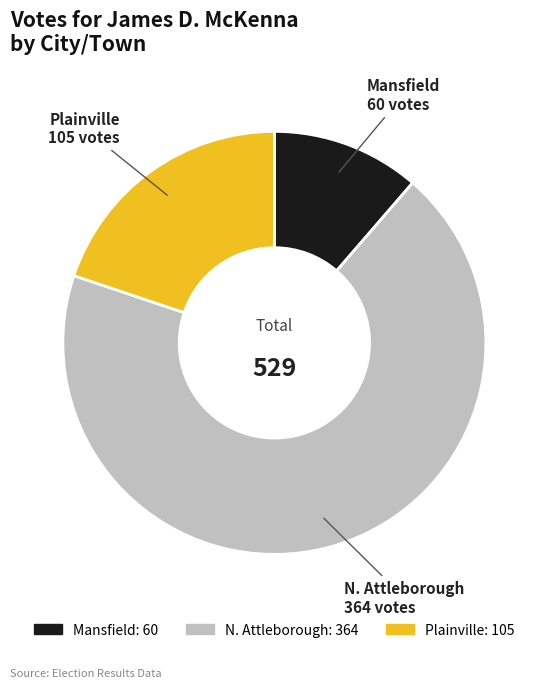

True or false: Mansfield accounts for 11% of the total.

True